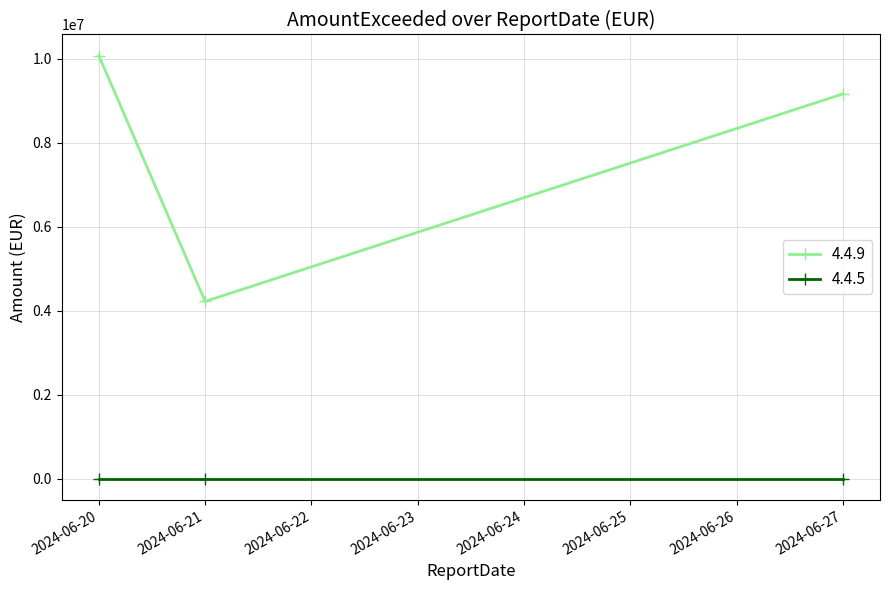

What is the sum of the 4.4.9 values at 2024-06-21 and 2024-06-27?

13383575.7